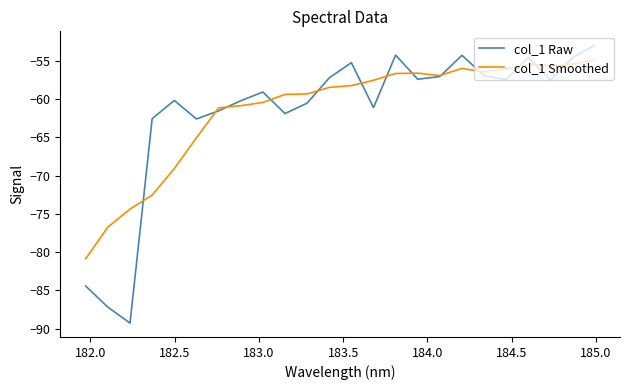

What is the lowest value of the col_1 Raw series?

-89.3